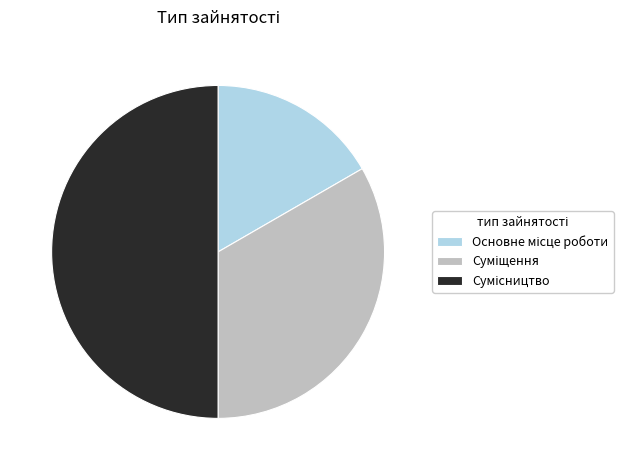

Count the number of slices in the pie.

3